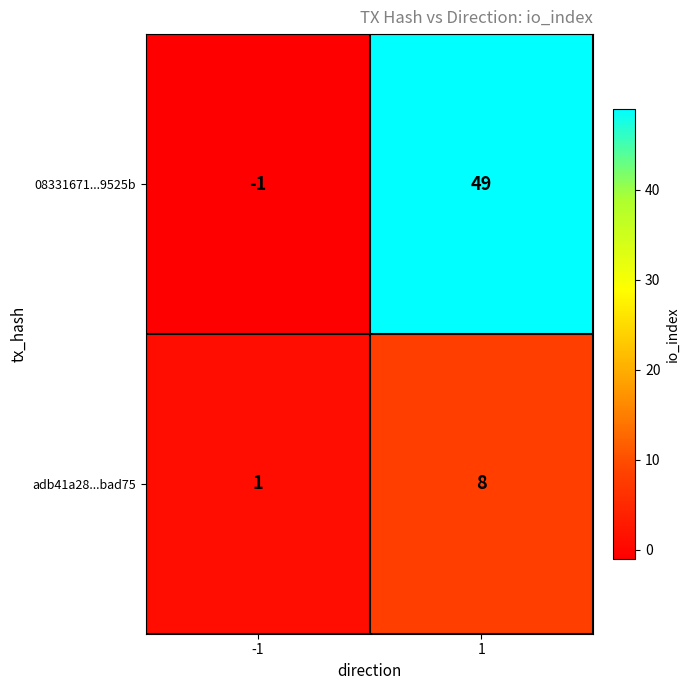

Rank the series by their maximum value, from lowest to highest.

adb41a28...bad75, 08331671...9525b